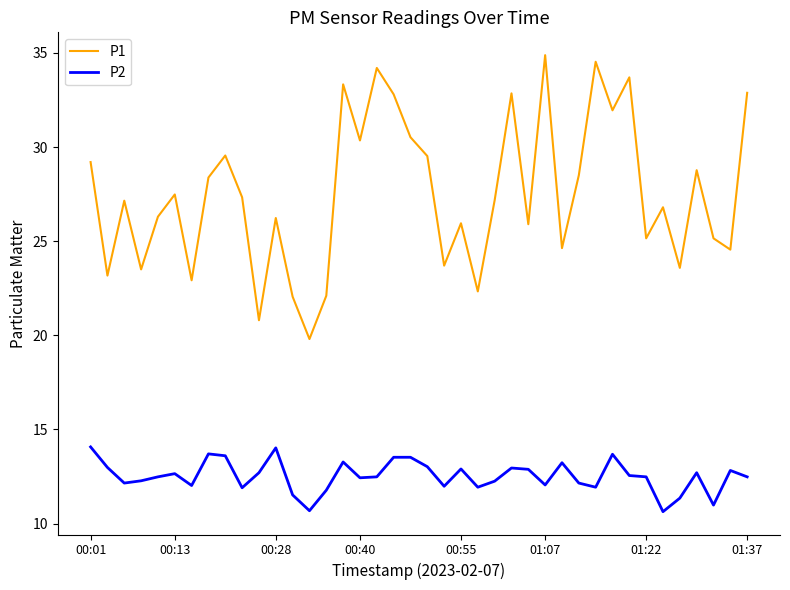

Is this an area chart (filled region under the line)?

No